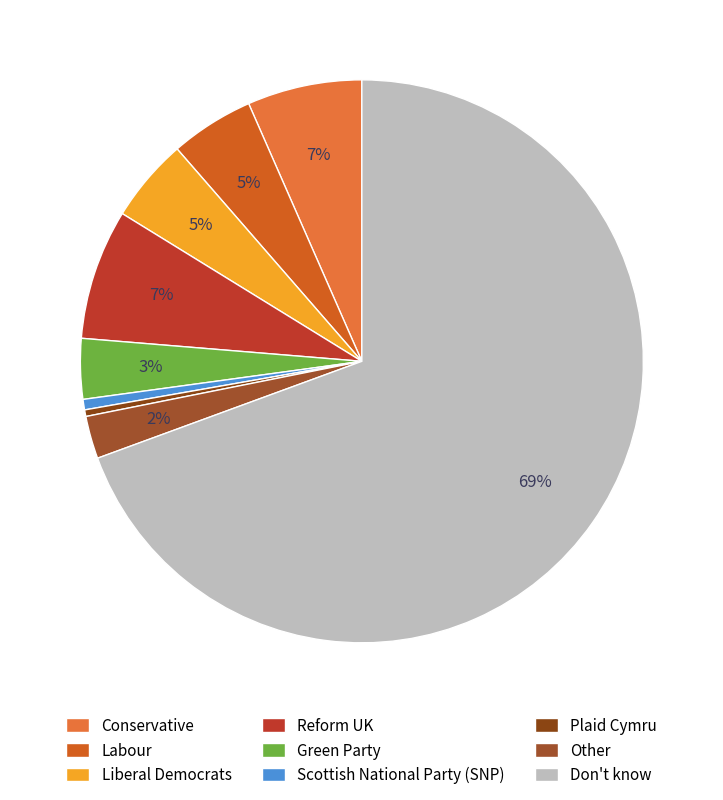

Which category accounts for the majority?

Don't know